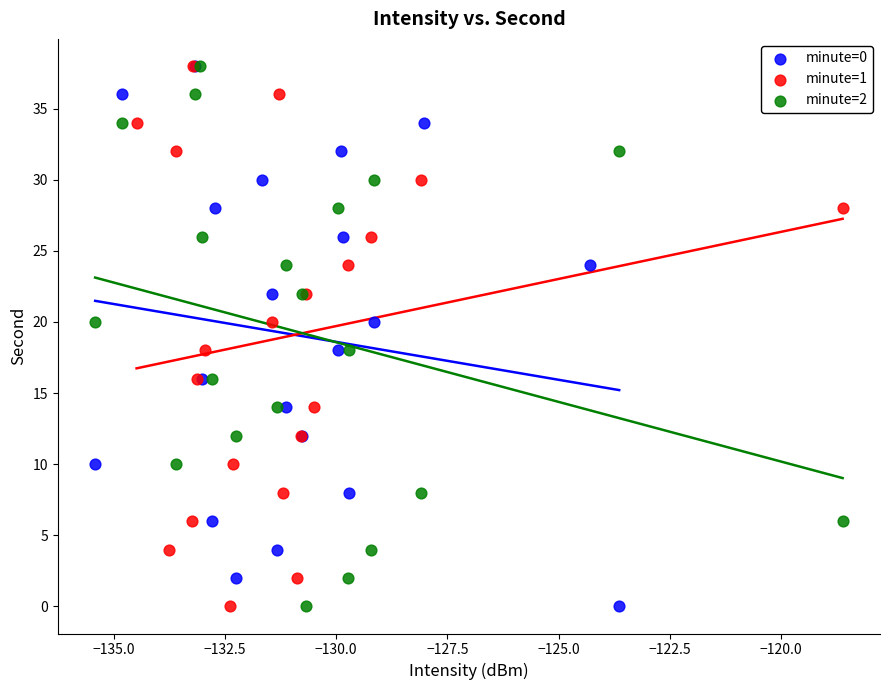

What are all the series names shown in the legend?

minute=0, minute=1, minute=2